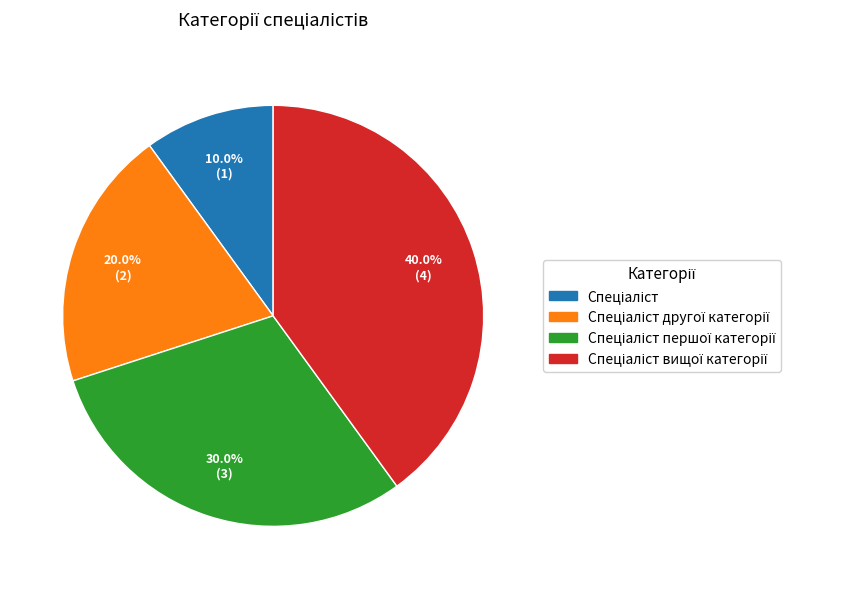

Is there any slice that represents more than half of the pie?

No